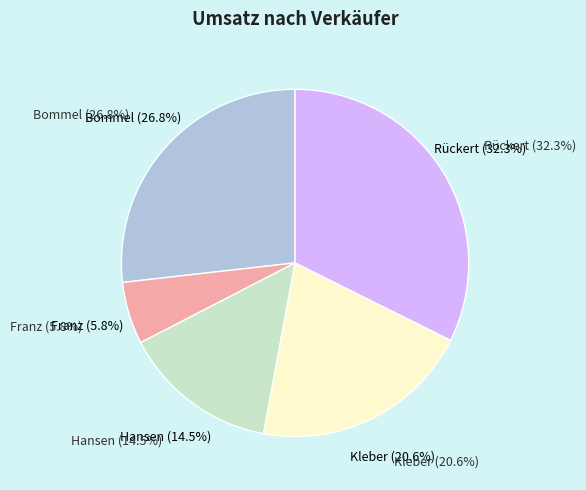

Does Bommel Shirt represent more than half of the total?

No